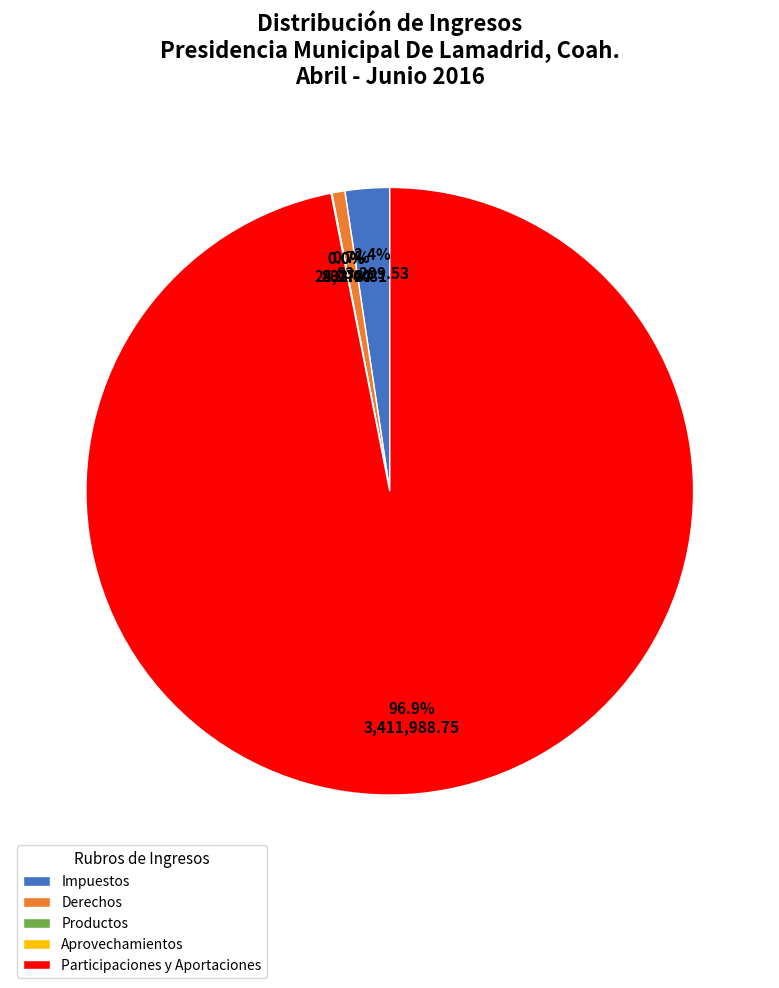

Does Participaciones y Aportaciones represent more than half of the total?

Yes